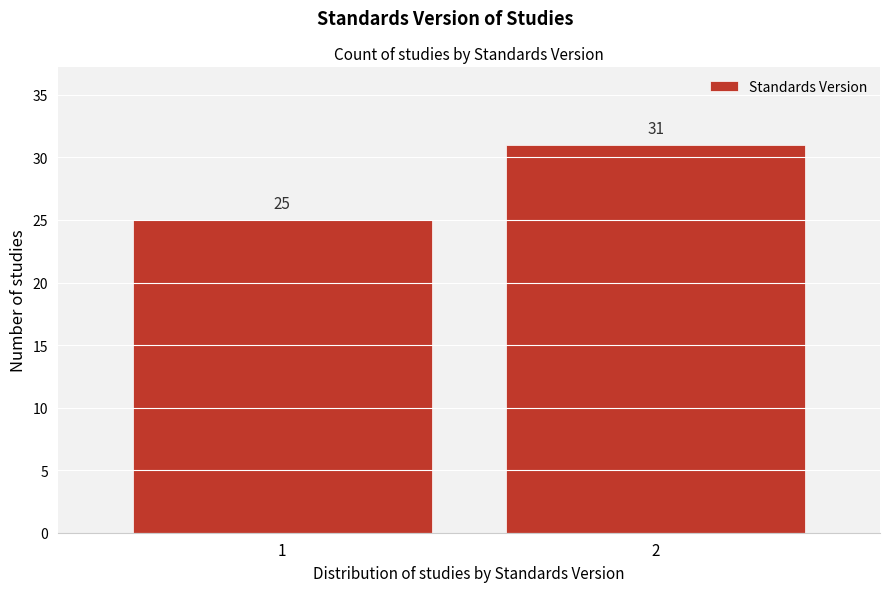

Reading right to left, extract all data points from this chart.

2=31	1=25